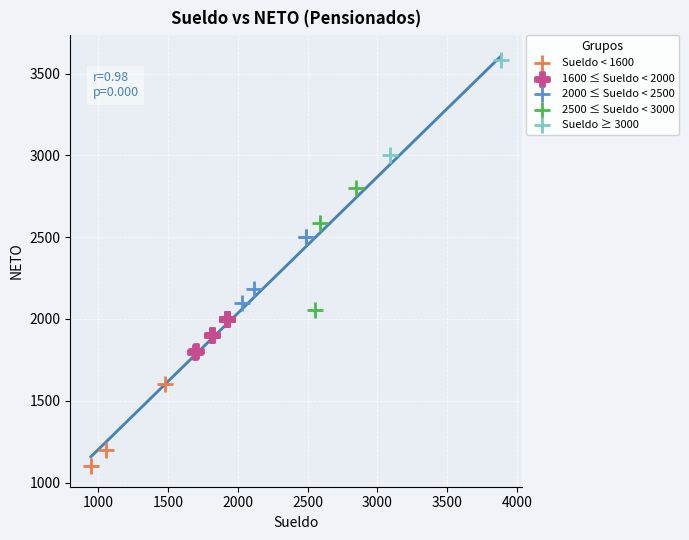

What are all the series names shown in the legend?

Sueldo < 1600, 1600 ≤ Sueldo < 2000, 2000 ≤ Sueldo < 2500, 2500 ≤ Sueldo < 3000, Sueldo ≥ 3000